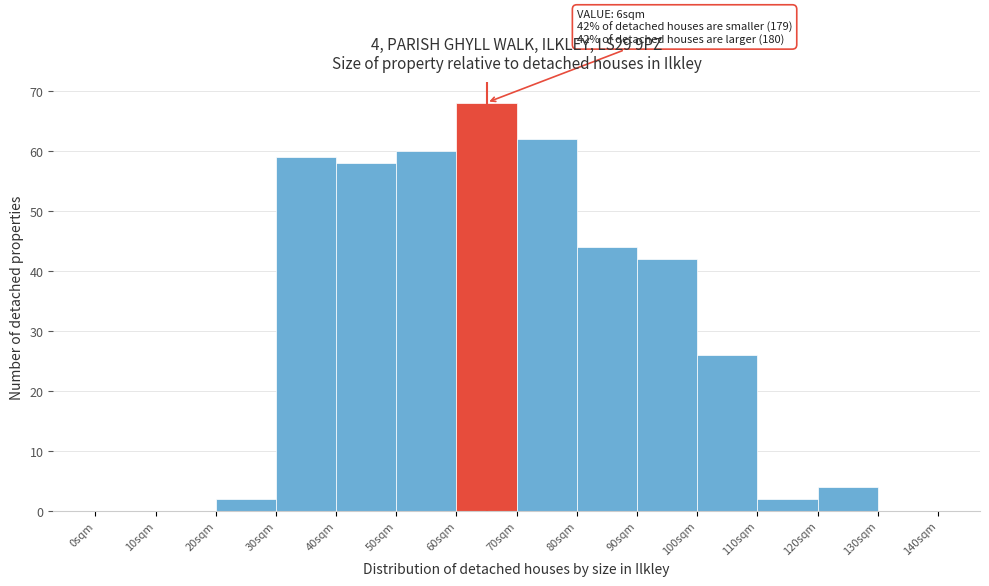

Reading left to right, extract all data points from this chart.

0sqm=0	10sqm=0	20sqm=2	30sqm=59	40sqm=58	50sqm=60	60sqm=68	70sqm=62	80sqm=44	90sqm=42	100sqm=26	110sqm=2	120sqm=4	130sqm=0